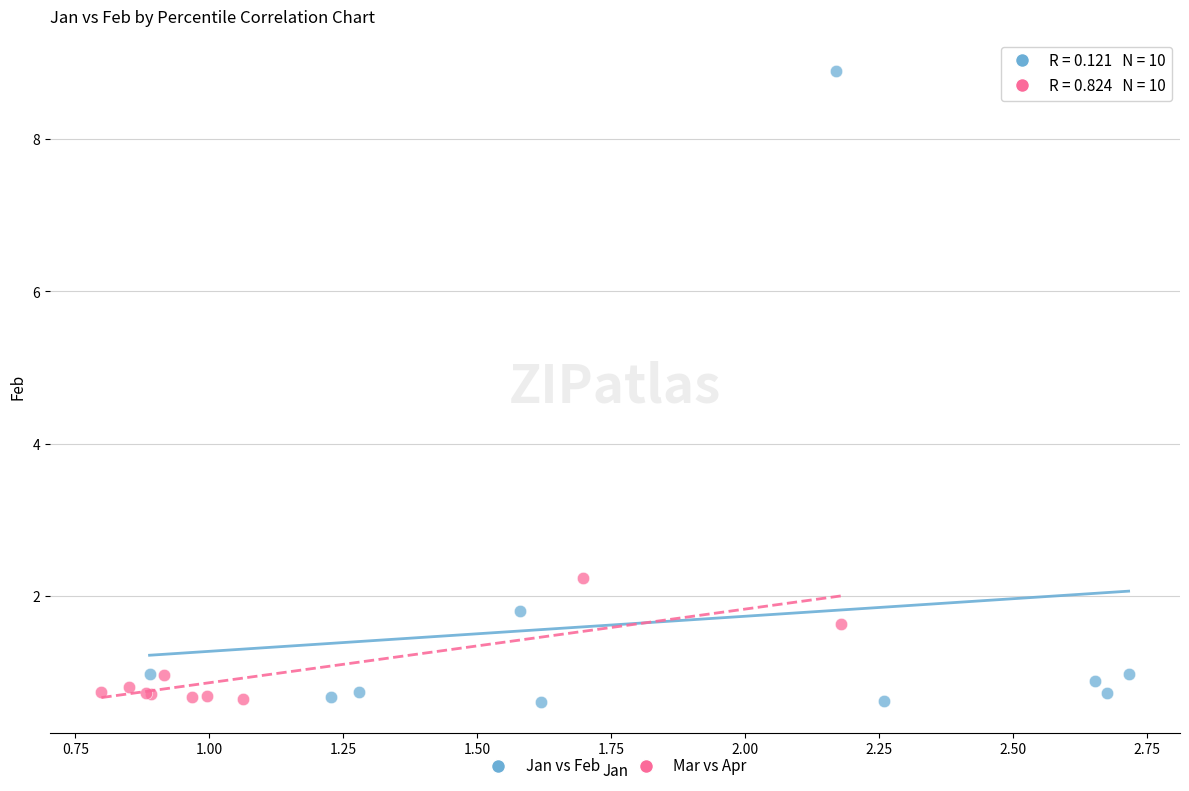

Which series has the largest Y range (max minus min)?

Jan vs Feb